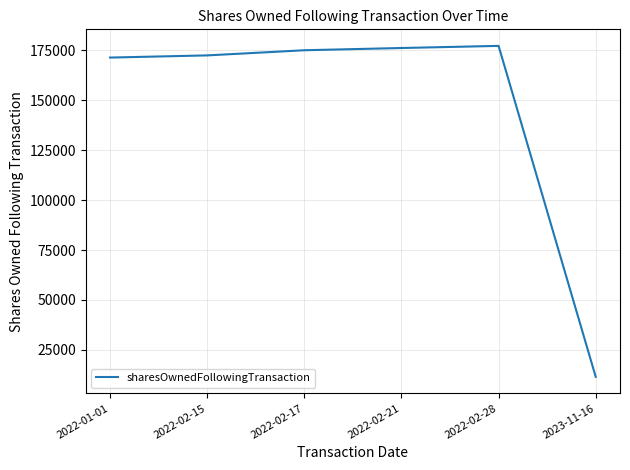

What position from the left is 2022-02-28?

5